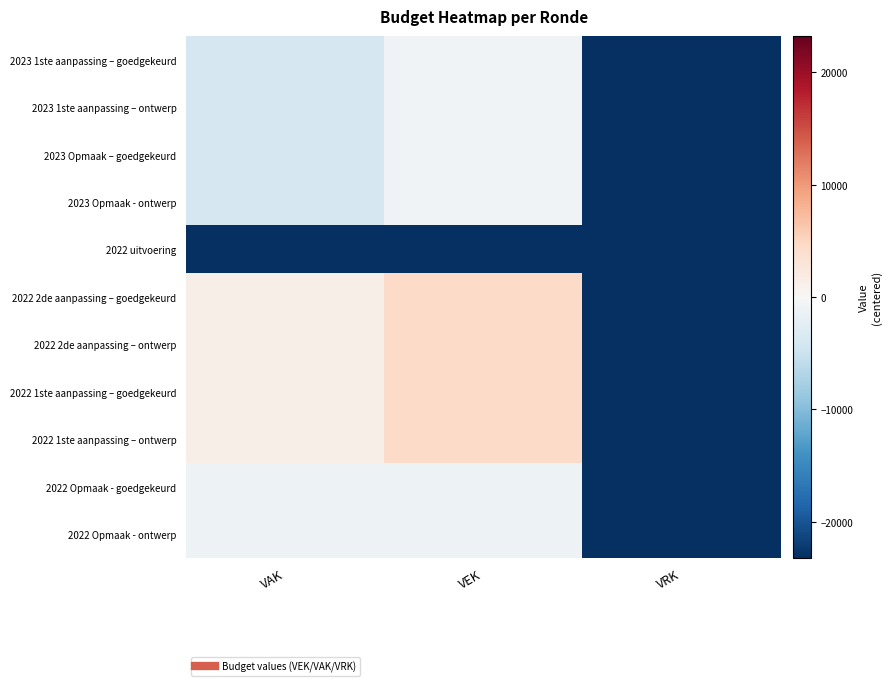

Which series has the largest total across all categories?

2022 2de aanpassing – goedgekeurd